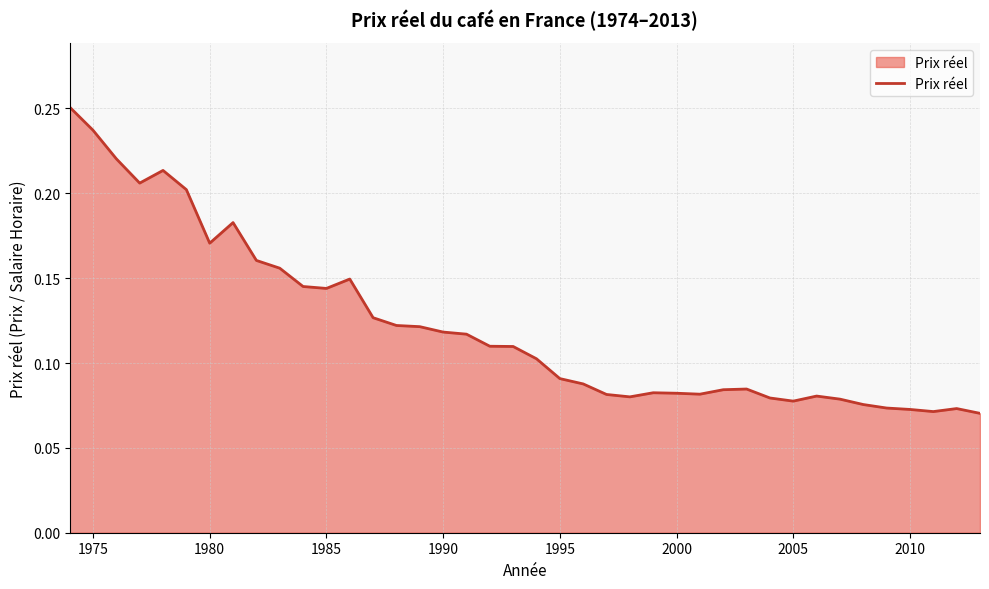

What is the value of the 18th point from the left?

0.1